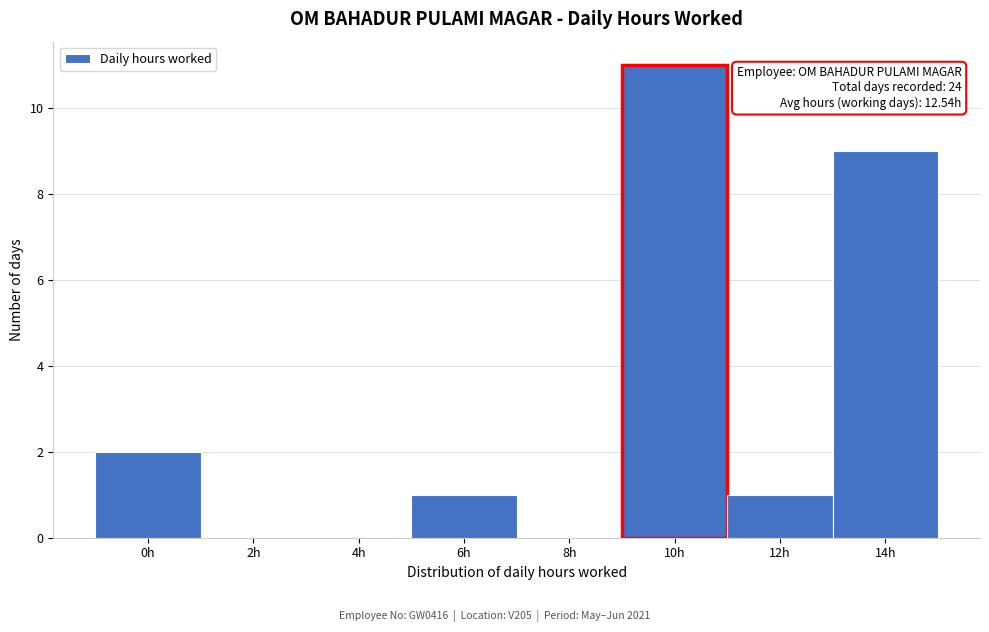

Reading left to right, what are all the values shown in this chart?

0h=2	2h=0	4h=0	6h=1	8h=0	10h=11	12h=1	14h=9